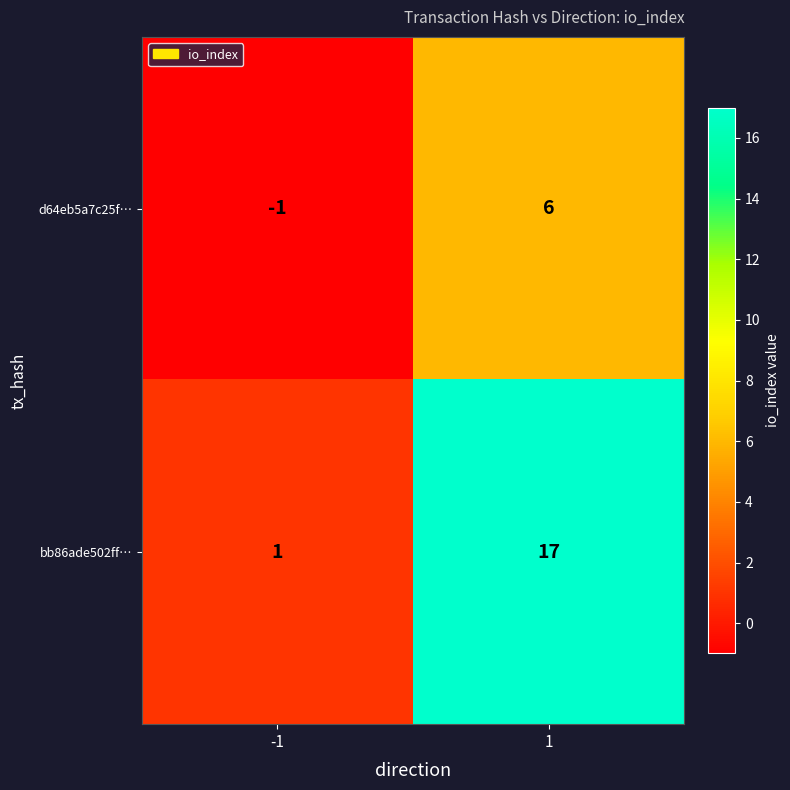

The d64eb5a7c25f… series shows 9 at 1. True or false?

False